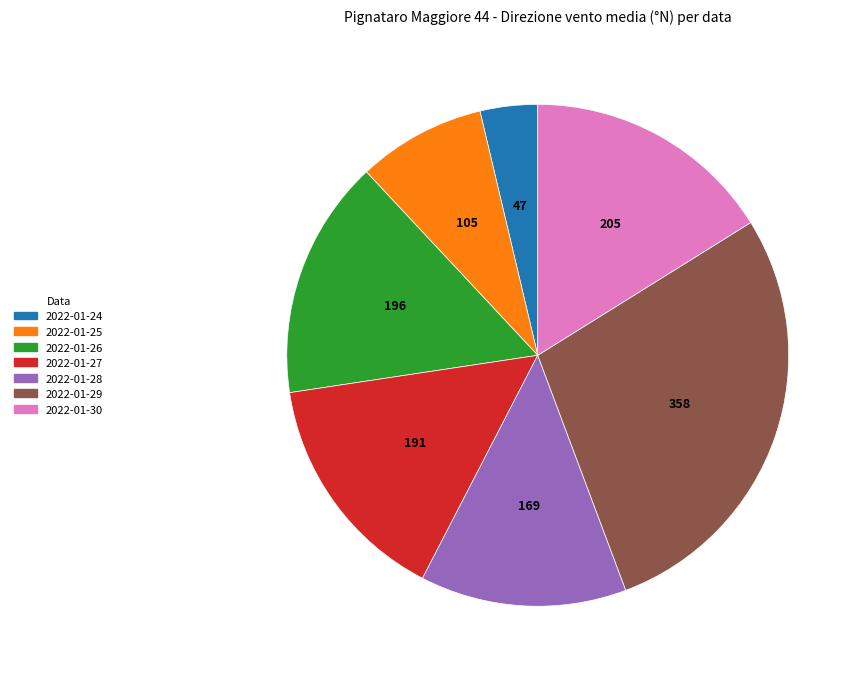

Is there any slice that represents more than half of the pie?

No